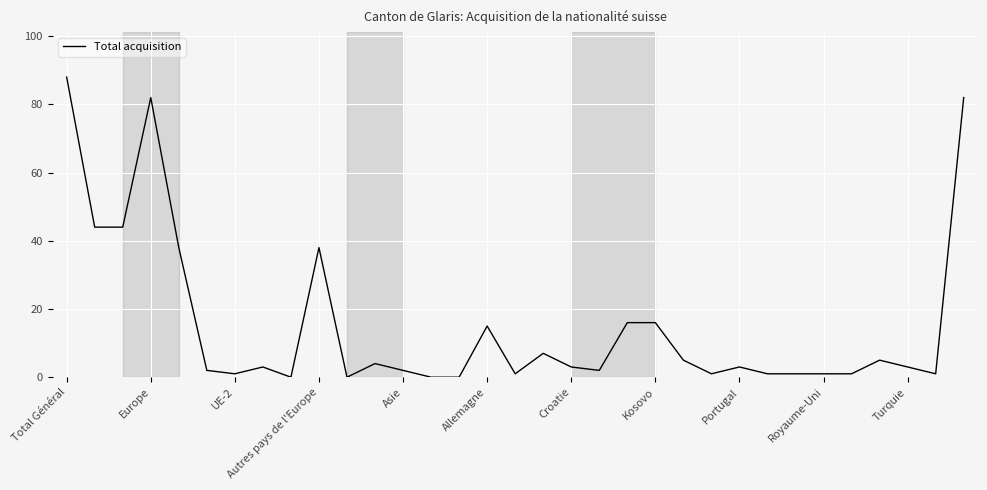

What is the greatest value displayed?

88